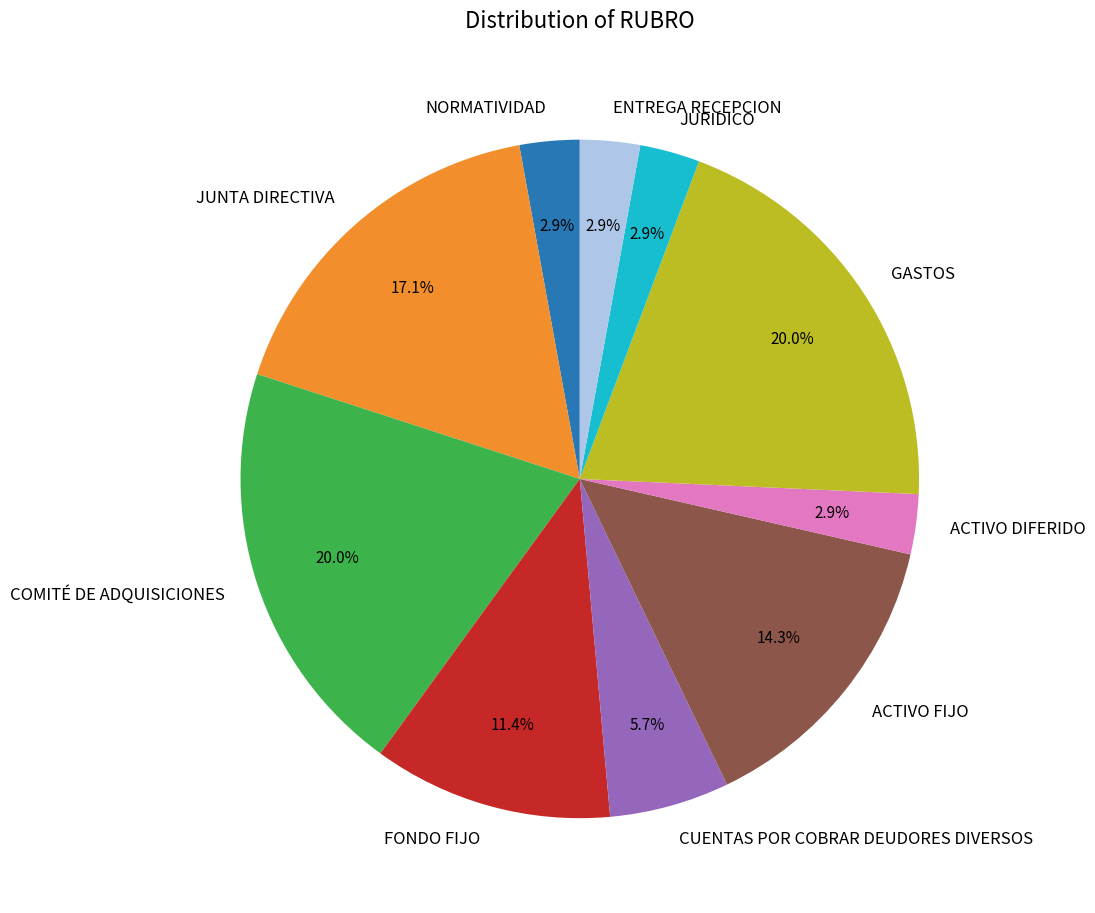

To the nearest percent, what portion does GASTOS represent?

20%